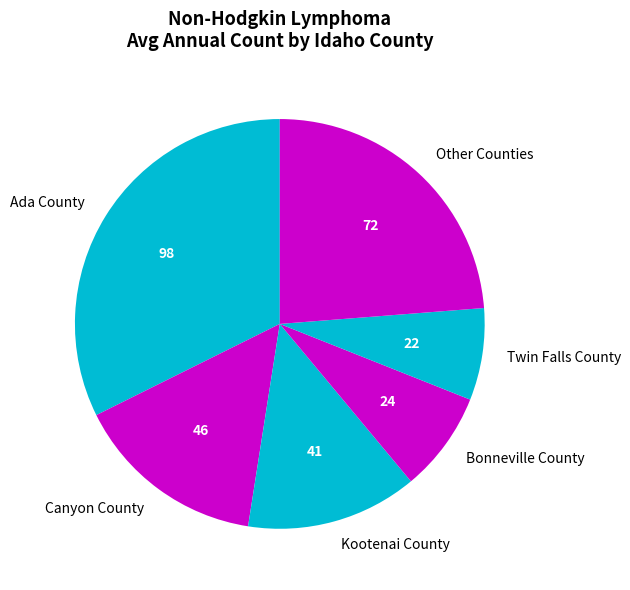

What is the largest slice in the pie chart?

Ada County